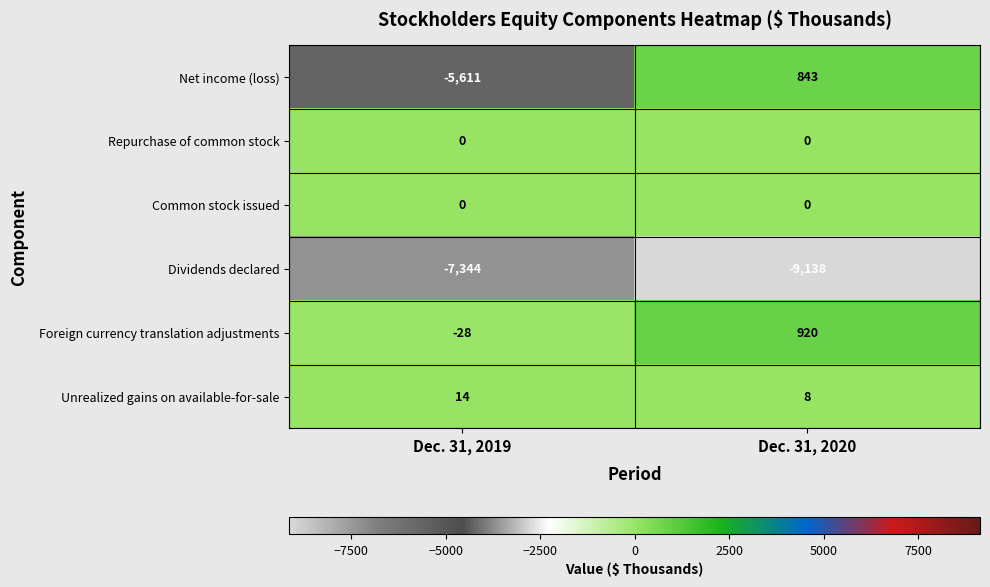

Is it true that Repurchase of common stock equals 0 at Dec. 31, 2019?

True